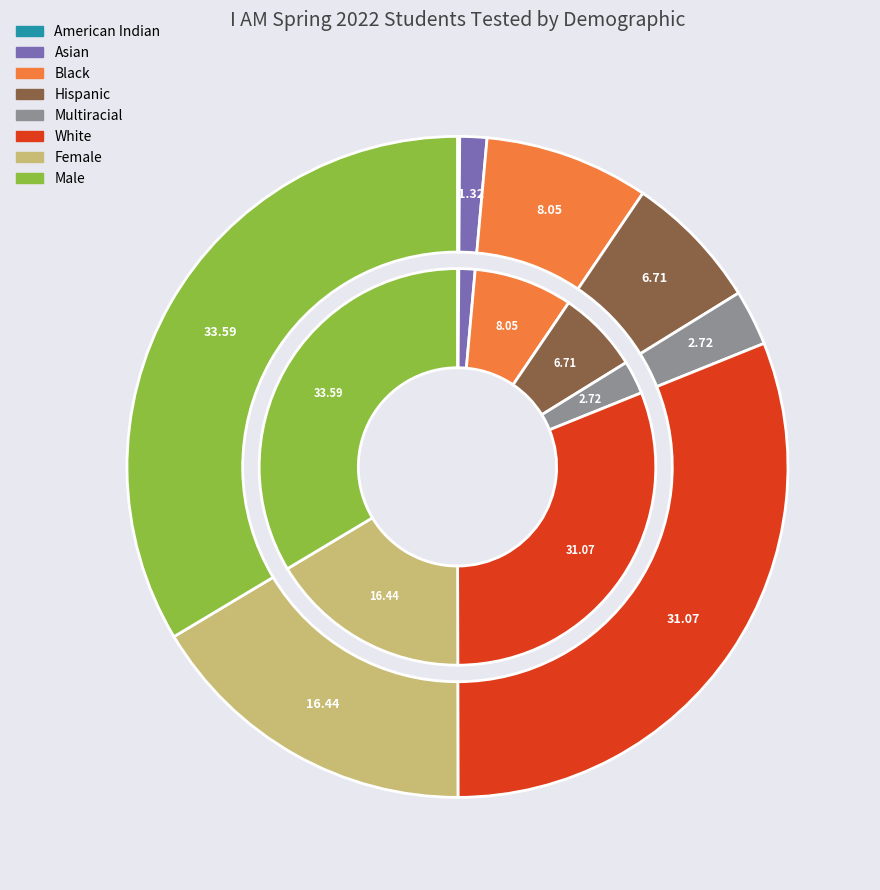

How many slices are in this pie chart?

8